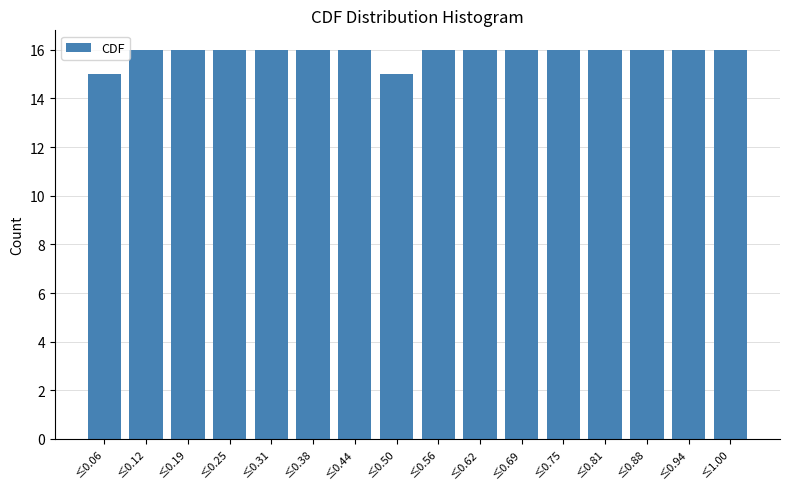

Reading left to right, list all the values displayed in this chart.

15	16	16	16	16	16	16	15	16	16	16	16	16	16	16	16